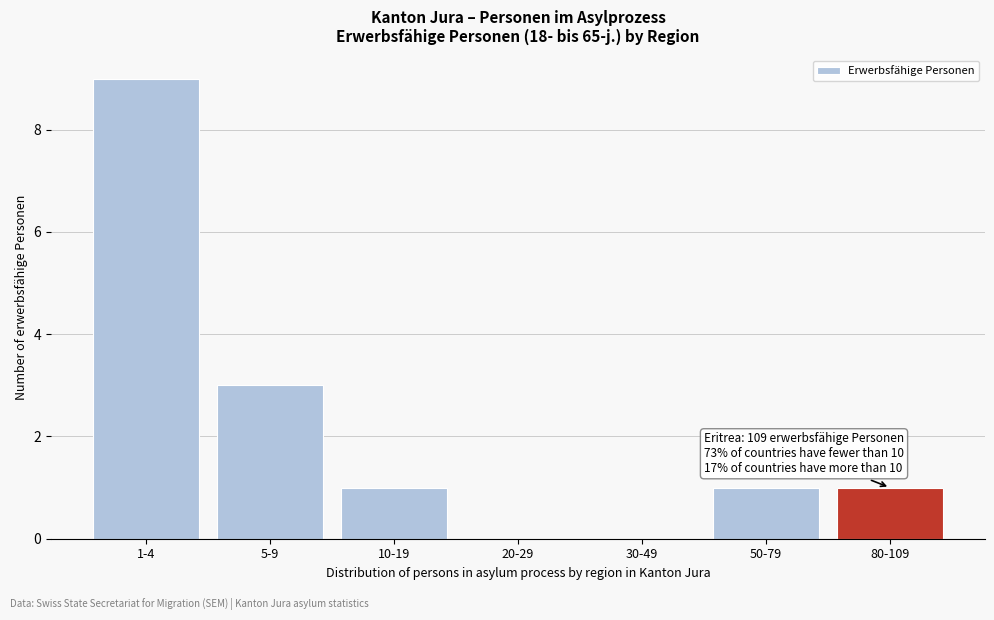

Reading left to right, what are all the values shown in this chart?

1-4=9	5-9=3	10-19=1	20-29=0	30-49=0	50-79=1	80-109=1